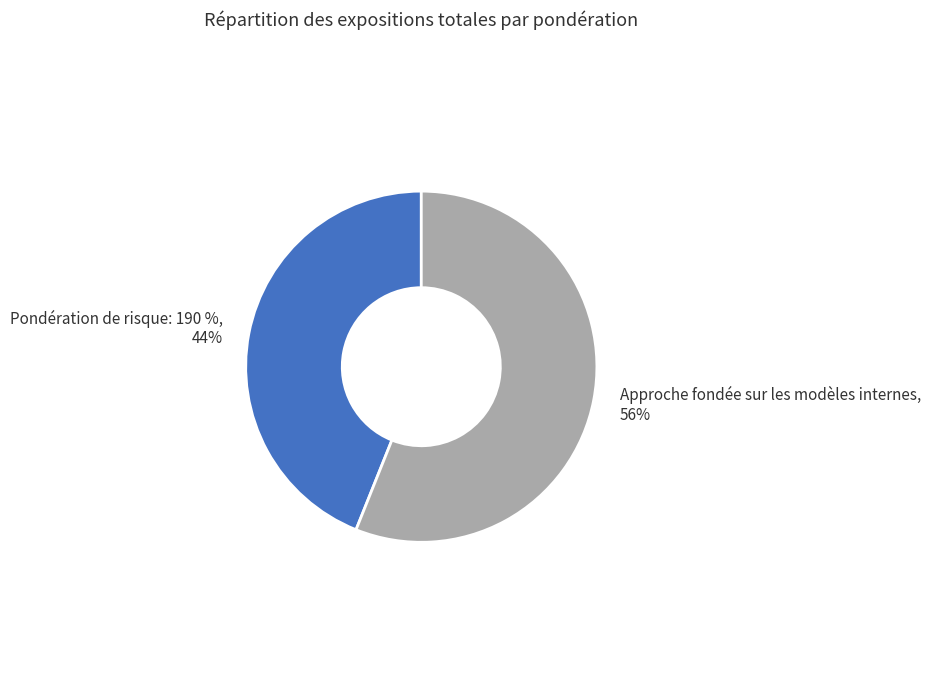

To the nearest percent, what is the average slice percentage?

50%